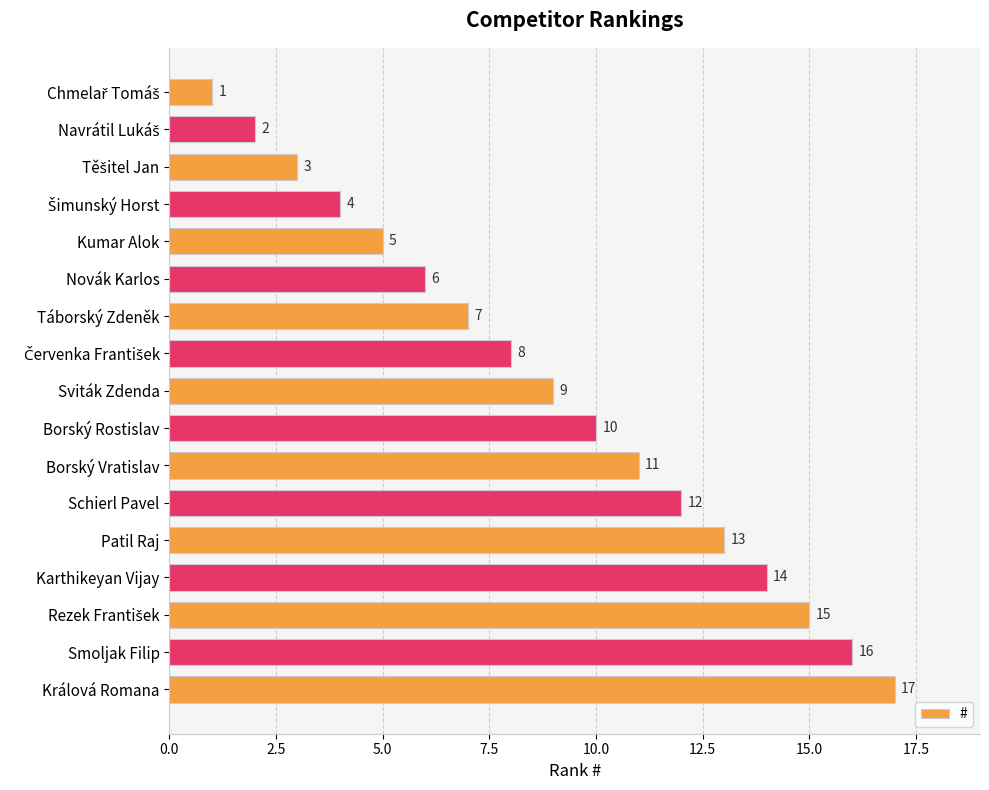

Which label corresponds to the largest value in the chart?

Králová Romana